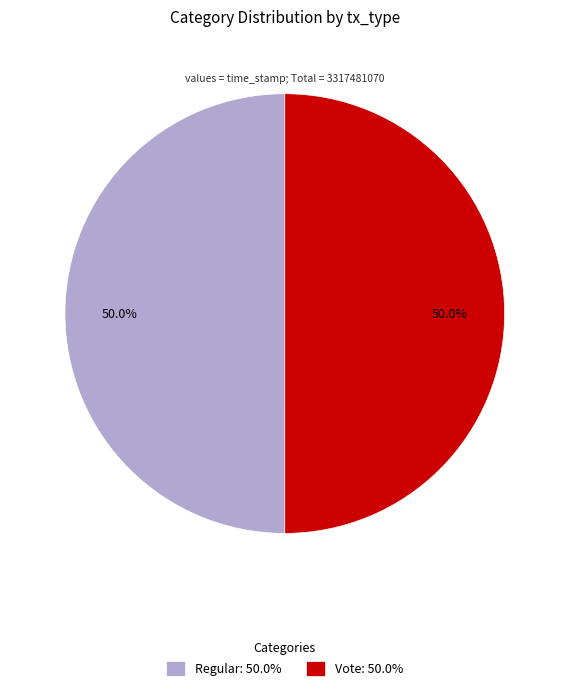

True or false: Regular accounts for 40% of the total.

False